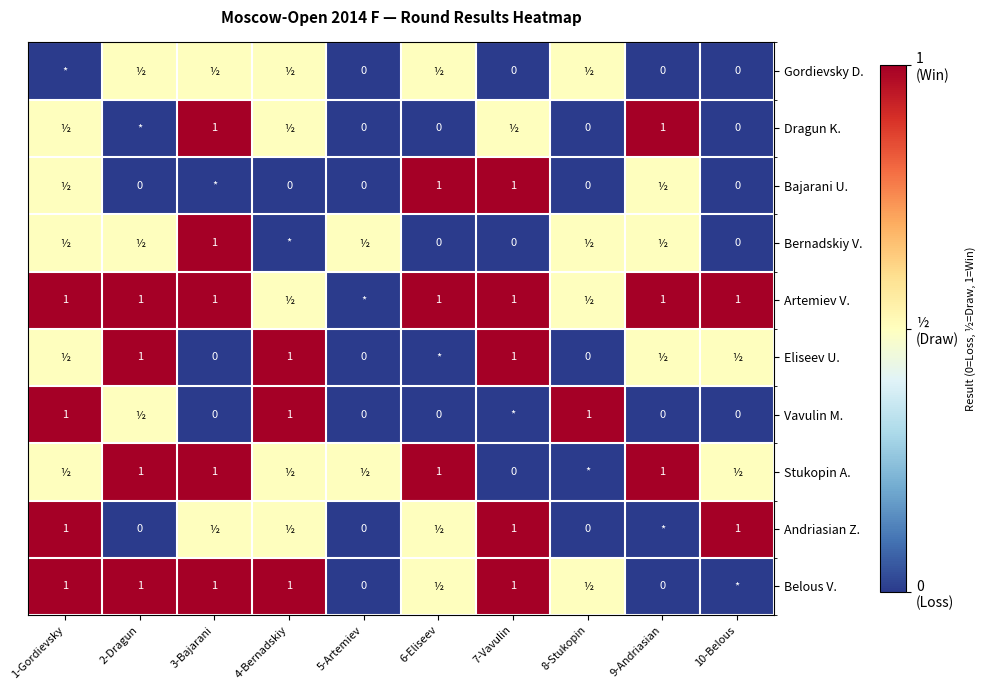

What is the difference between the Bernadskiy V. values at 6-Eliseev and 3-Bajarani?

1.0